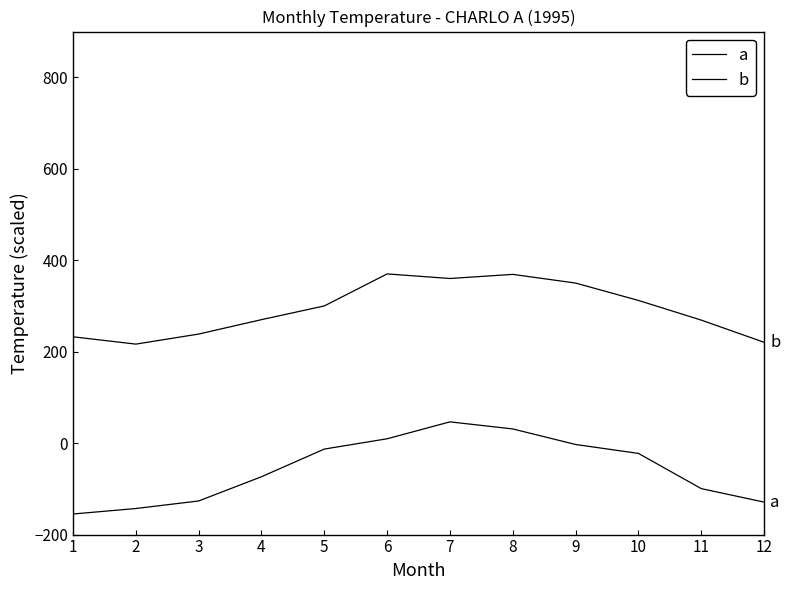

Which series has the largest total across all categories?

b